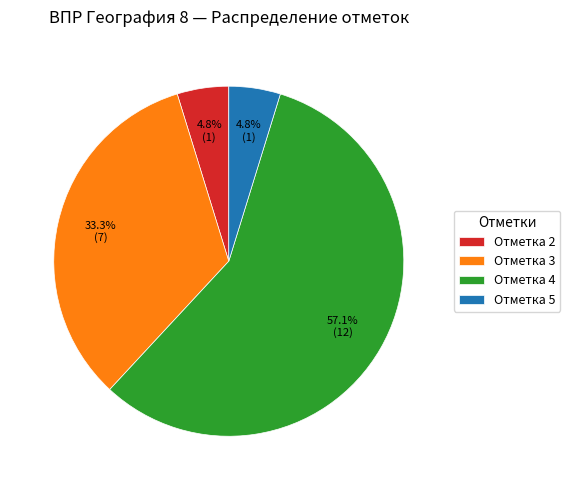

Count the number of slices in the pie.

4